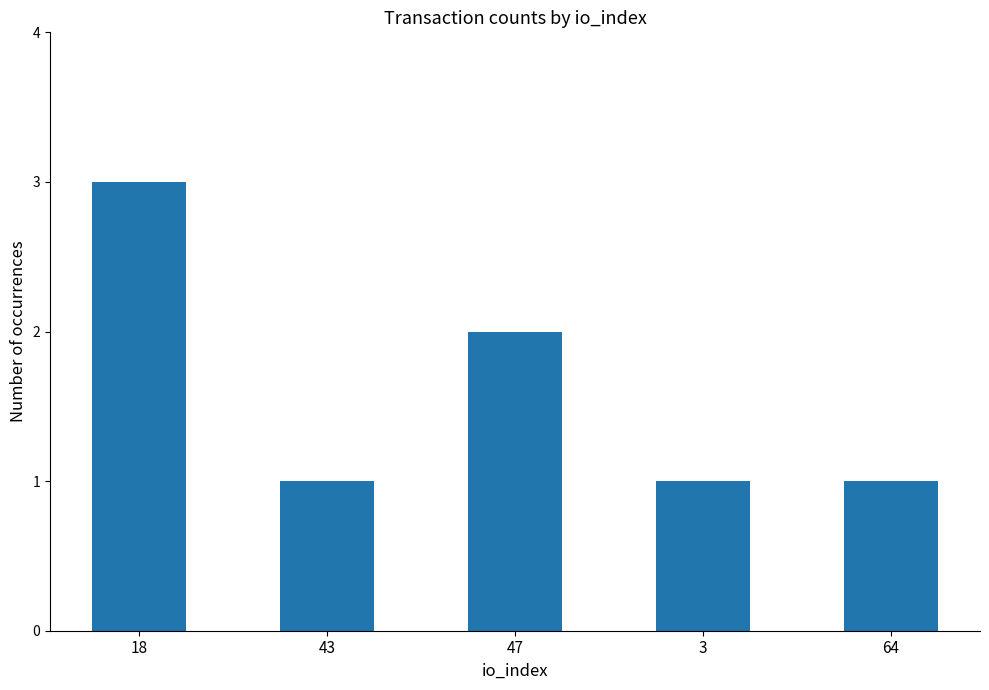

What is the sum of all values?

8